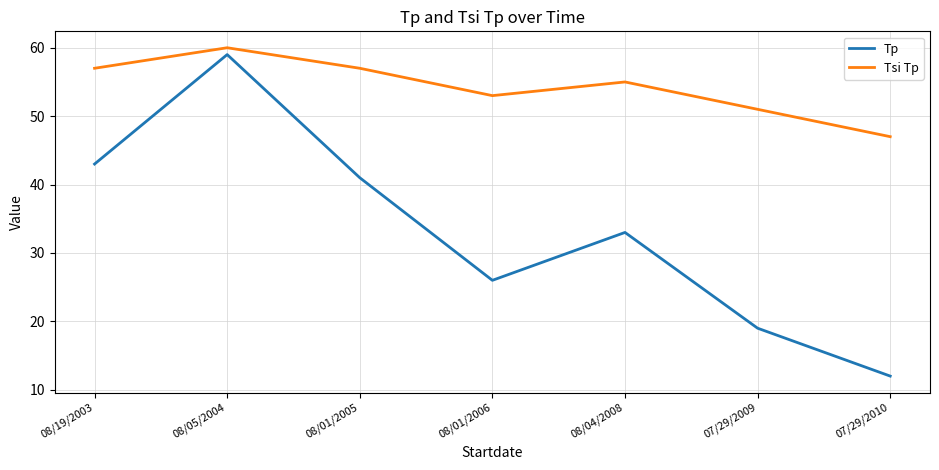

List the series in order of their peak value, lowest first.

Tp, Tsi Tp